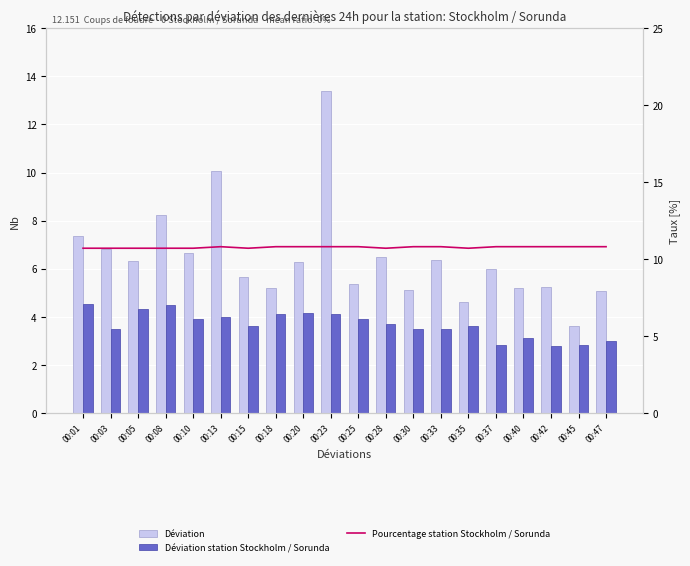

List the series in order of their overall mean, lowest first.

Déviation station Stockholm / Sorunda, Déviation, Pourcentage station Stockholm / Sorunda